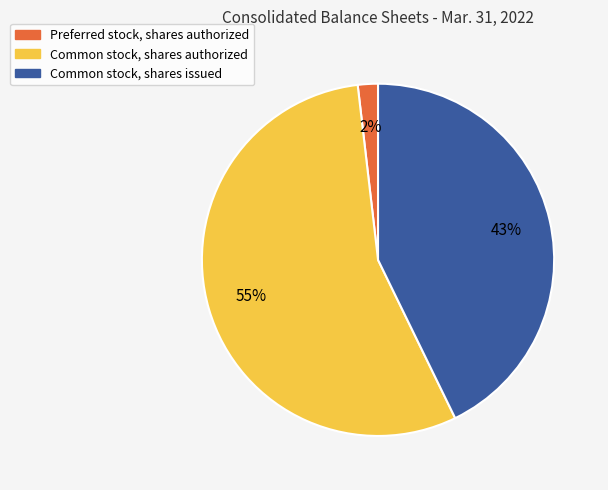

Rank the categories by value from lowest to highest.

Preferred stock, shares authorized, Common stock, shares issued, Common stock, shares authorized